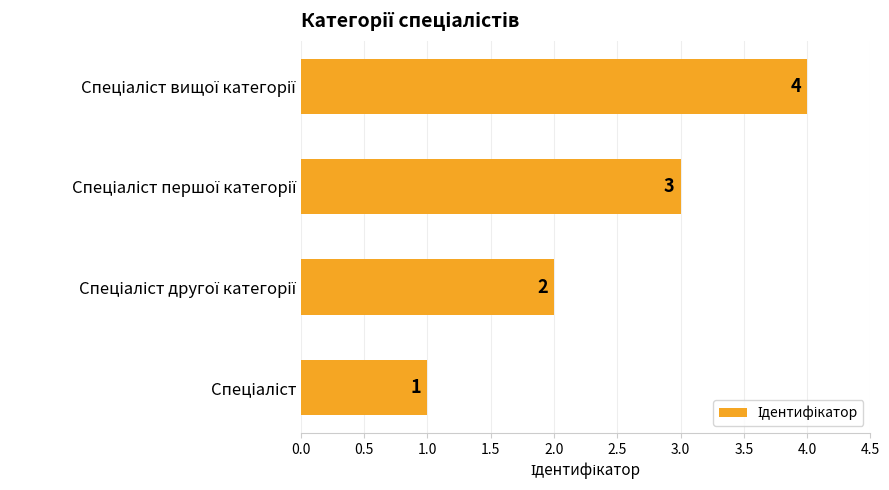

How many categories are shown in the chart?

4